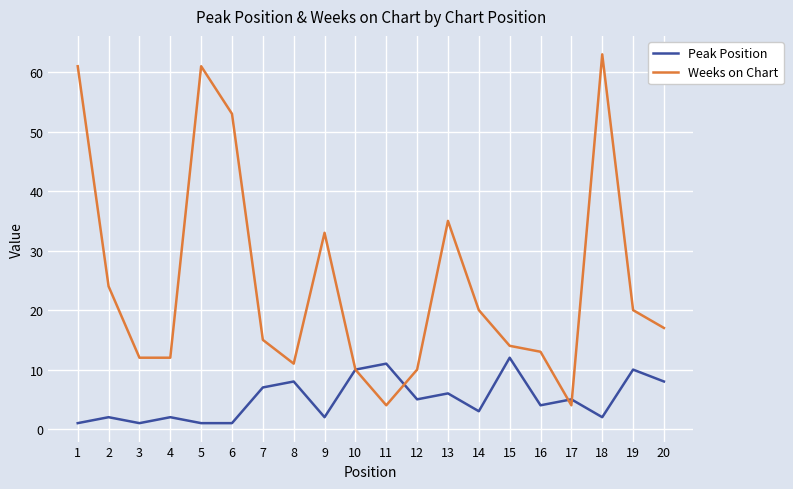

Which series changed the most between 6 and 7?

Weeks on Chart